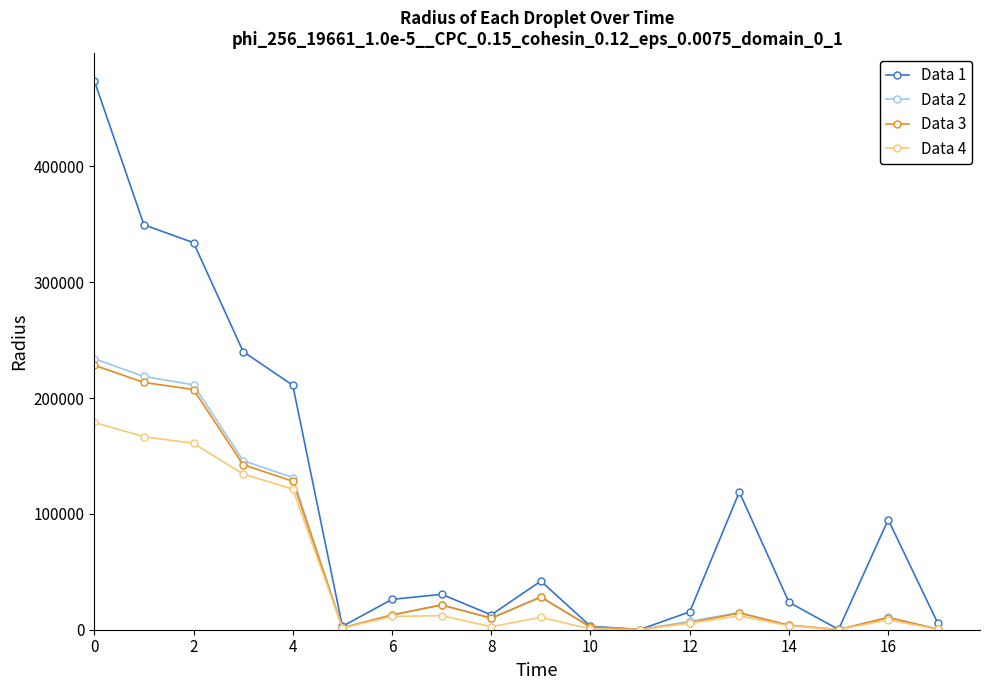

What is the maximum value shown in the chart?

474138